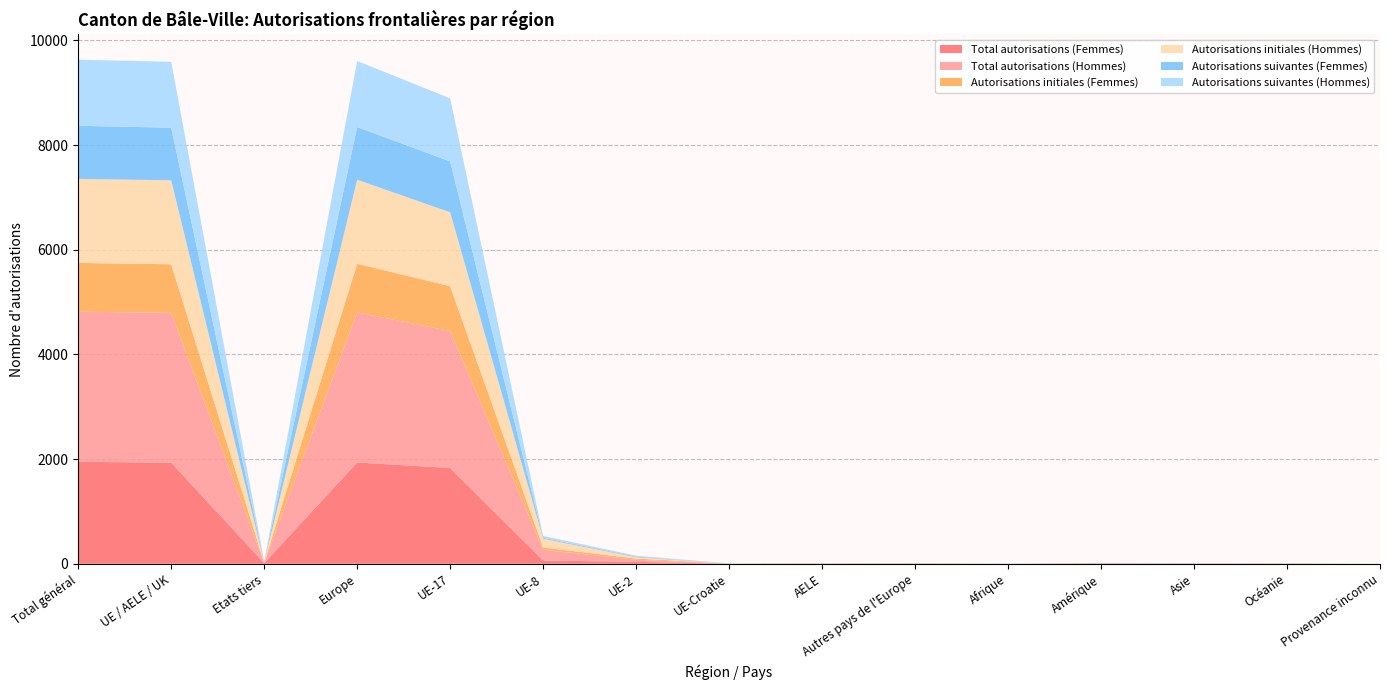

Reading left to right, list all the values displayed in this chart.

Total autorisations (Femmes): Total général=1947	UE / AELE / UK=1934	Etats tiers=13	Europe=1936	UE-17=1830	UE-8=63	UE-2=36	UE-Croatie=1	AELE=4	Autres pays de l'Europe=2	Afrique=1	Amérique=6	Asie=4	Océanie=4	Provenance inconnu=0
Total autorisations (Hommes): Total général=2870	UE / AELE / UK=2862	Etats tiers=8	Europe=2868	UE-17=2617	UE-8=203	UE-2=41	UE-Croatie=1	AELE=0	Autres pays de l'Europe=6	Afrique=0	Amérique=2	Asie=0	Océanie=0	Provenance inconnu=0
Autorisations initiales (Femmes): Total général=932	UE / AELE / UK=928	Etats tiers=4	Europe=929	UE-17=857	UE-8=45	UE-2=23	UE-Croatie=2	AELE=2	Autres pays de l'Europe=1	Afrique=0	Amérique=2	Asie=2	Océanie=1	Provenance inconnu=0
Autorisations initiales (Hommes): Total général=1606	UE / AELE / UK=1604	Etats tiers=2	Europe=1606	UE-17=1412	UE-8=168	UE-2=23	UE-Croatie=1	AELE=0	Autres pays de l'Europe=2	Afrique=0	Amérique=0	Asie=0	Océanie=0	Provenance inconnu=0
Autorisations suivantes (Femmes): Total général=1015	UE / AELE / UK=1006	Etats tiers=9	Europe=1007	UE-17=973	UE-8=18	UE-2=13	UE-Croatie=2	AELE=2	Autres pays de l'Europe=1	Afrique=1	Amérique=4	Asie=4	Océanie=3	Provenance inconnu=0
Autorisations suivantes (Hommes): Total général=1264	UE / AELE / UK=1258	Etats tiers=6	Europe=1262	UE-17=1205	UE-8=35	UE-2=18	UE-Croatie=0	AELE=0	Autres pays de l'Europe=4	Afrique=0	Amérique=2	Asie=0	Océanie=0	Provenance inconnu=0